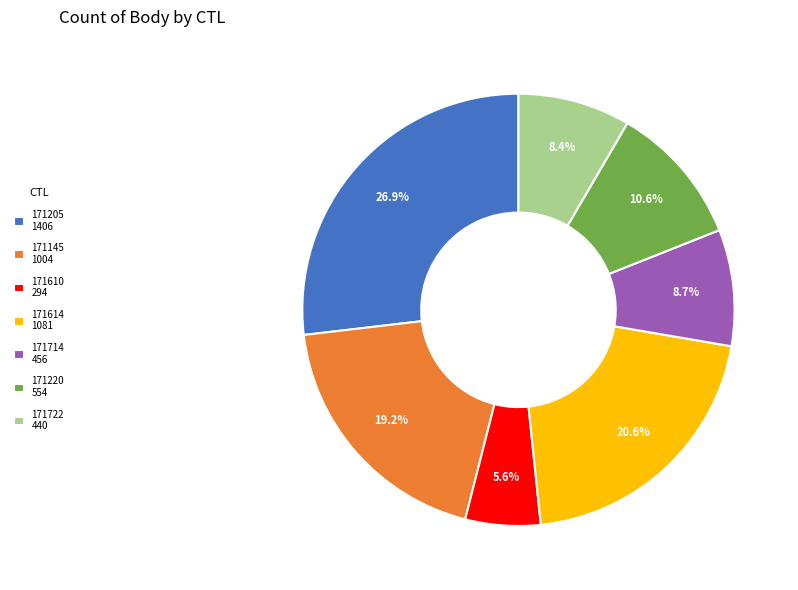

Is 171722 440 the majority of the pie?

No